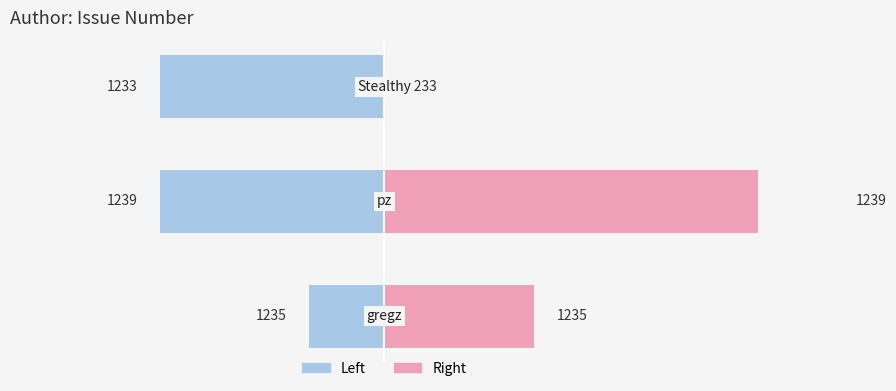

Count the number of data series in this chart.

2